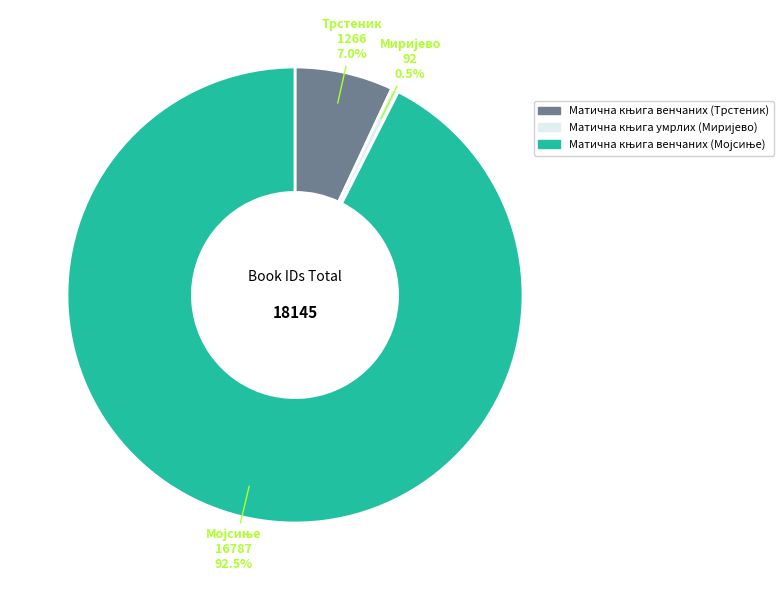

Does any single category account for the majority?

Yes